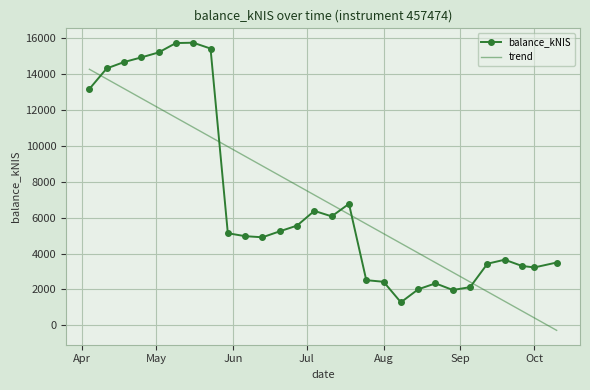

What is the sum of the values at 2024-05-16 and 2024-05-09?

31508.0